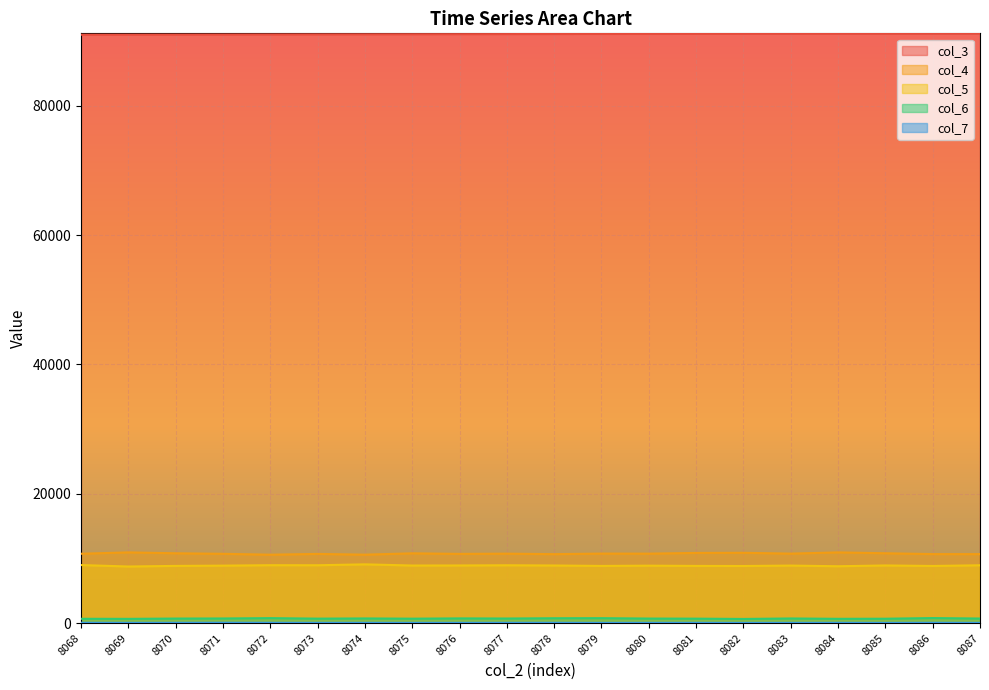

Rank the series by their maximum value, from highest to lowest.

col_3, col_4, col_5, col_6, col_7